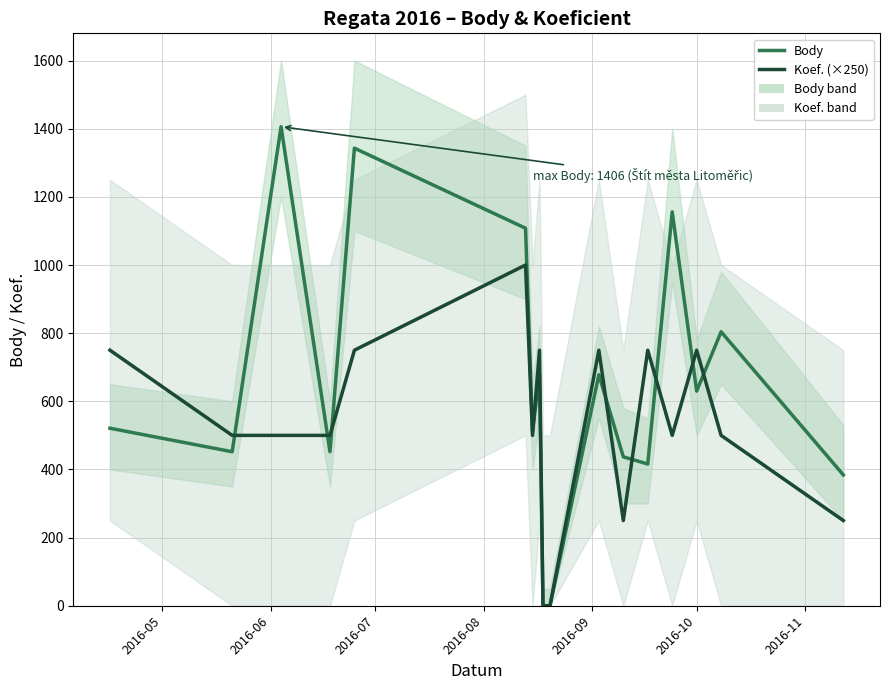

Is the value of Body at 10 greater than the value of Koef. (×250) at 10?

No